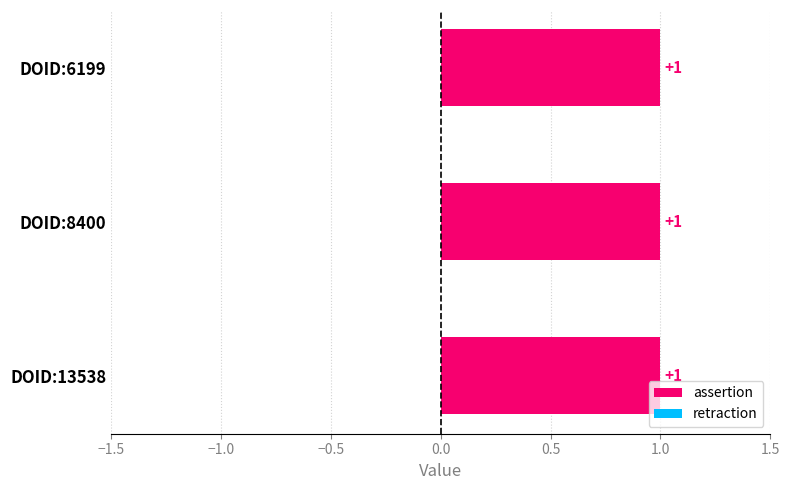

What are all the series names shown in the legend?

assertion, retraction